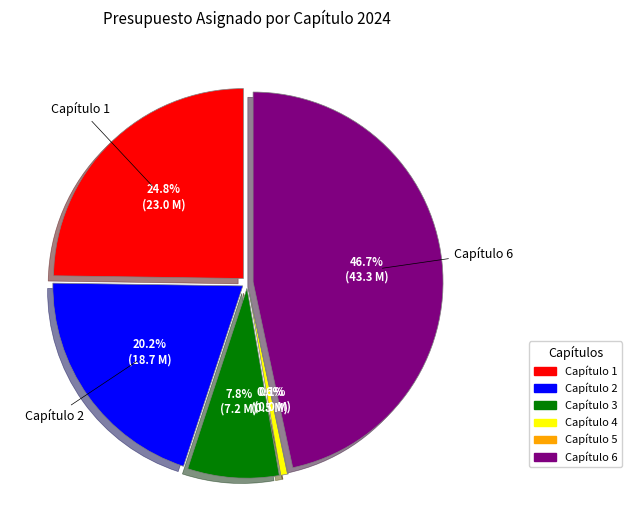

How many slices are in this pie chart?

6